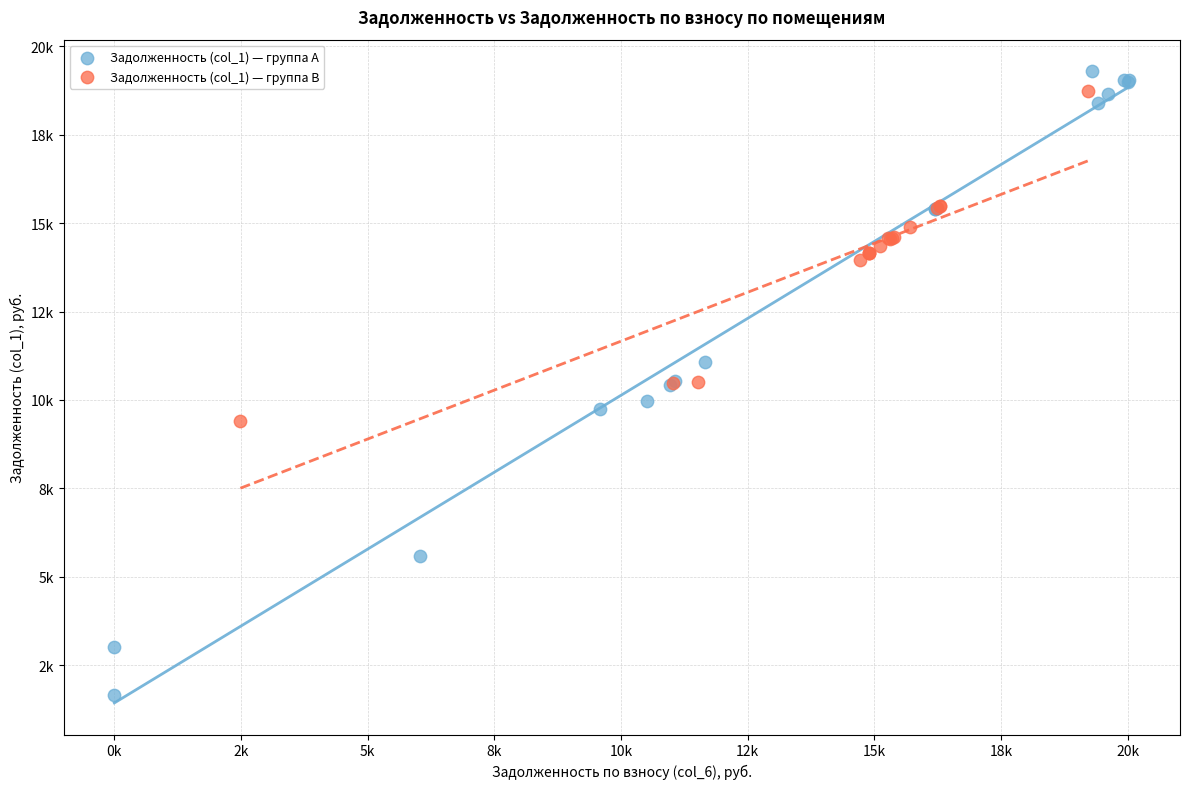

What are all the series names shown in the legend?

Задолженность (col_1) — группа A, Задолженность (col_1) — группа B